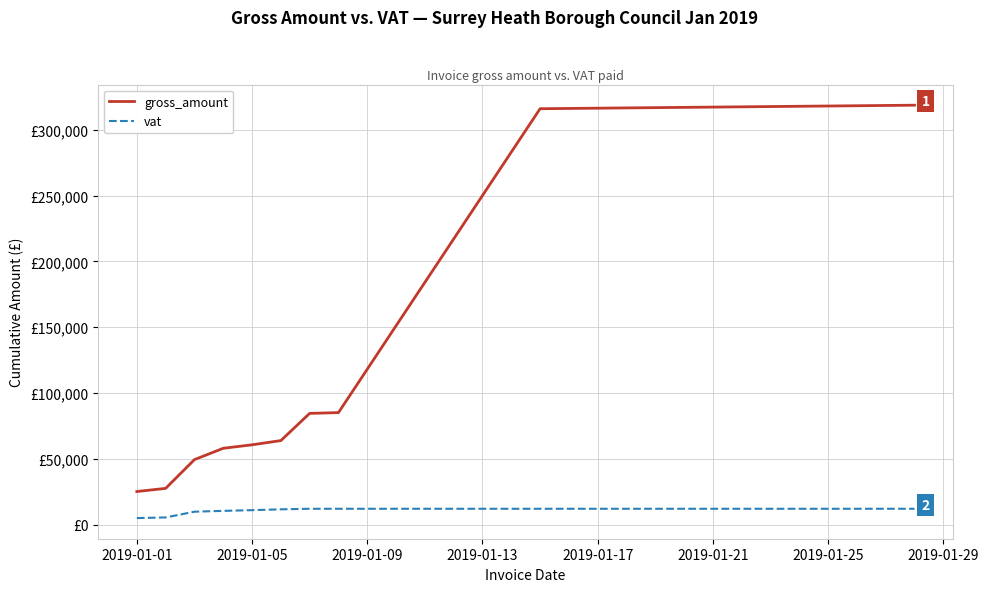

Does the chart display data point markers on the line(s)?

No